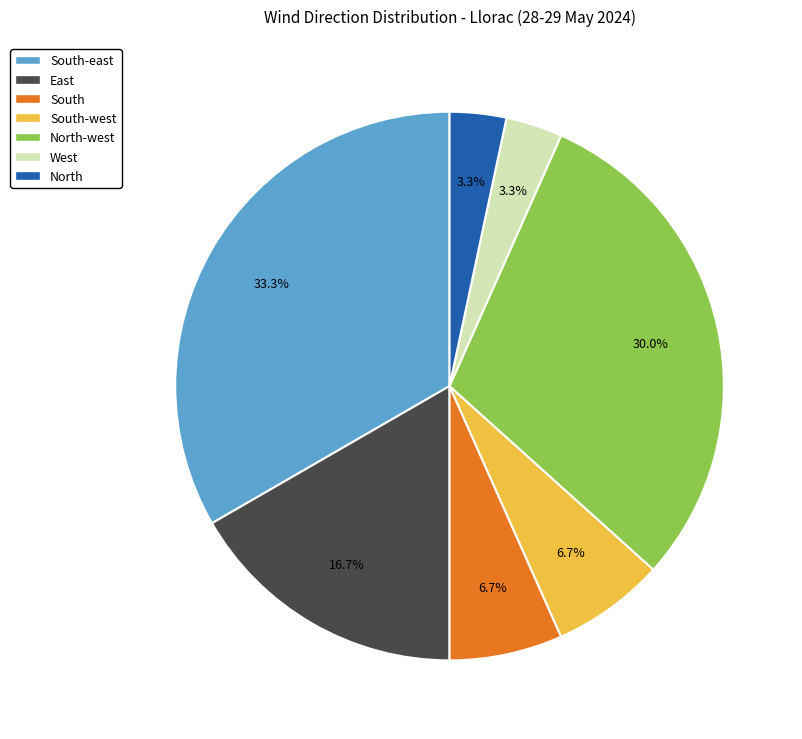

Is there a majority slice in this chart?

No